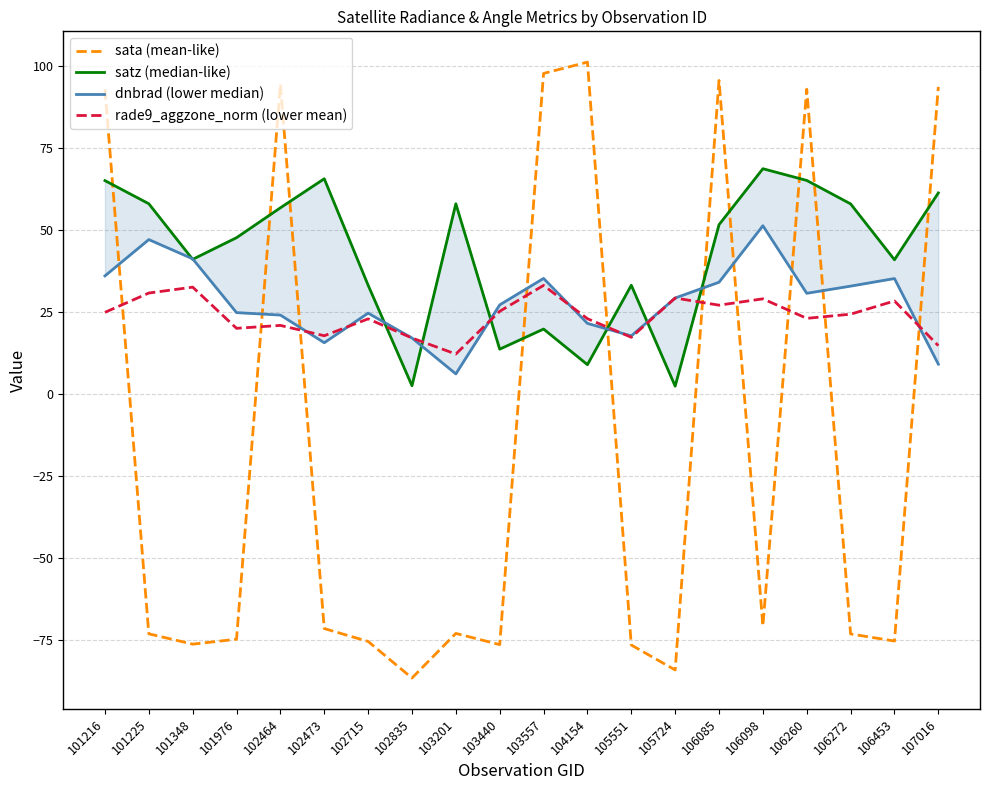

True or false: sata (mean-like) has a value of 101.3 at 104154.

True